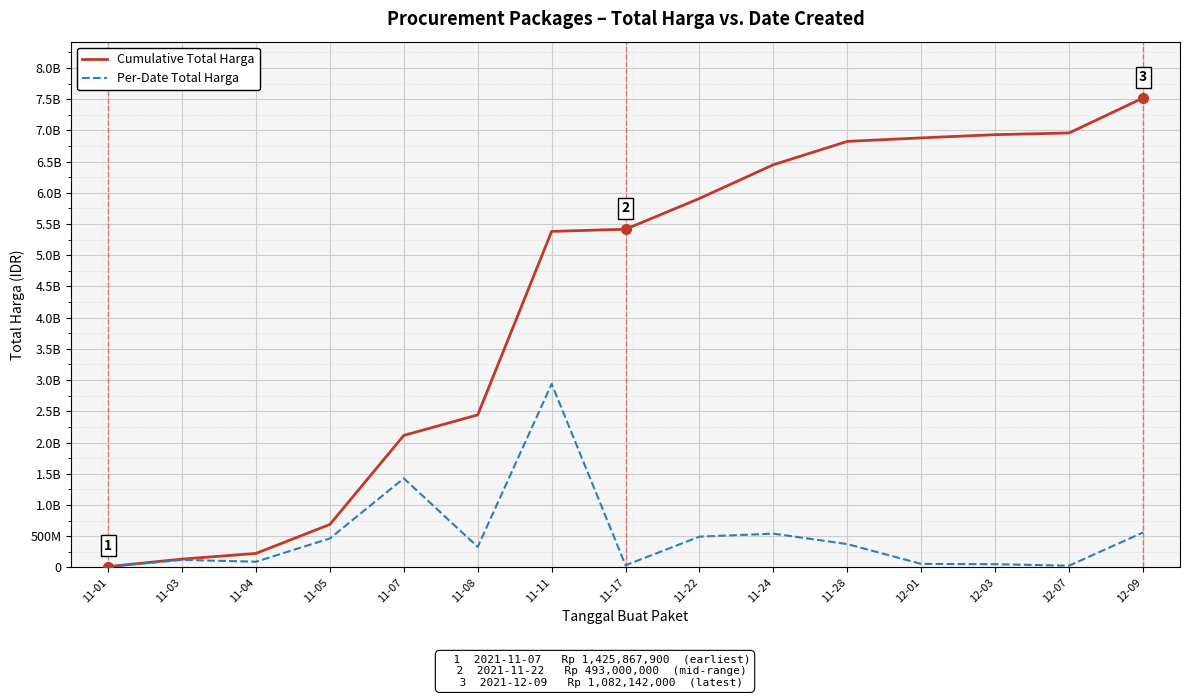

Which category has the lowest value in the Cumulative Total Harga series?

11-01